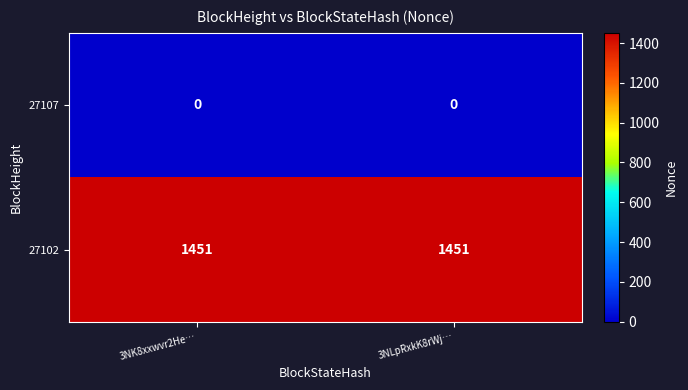

Reading left to right, extract all data points from this chart.

27107: 0	0
27102: 1451	1451